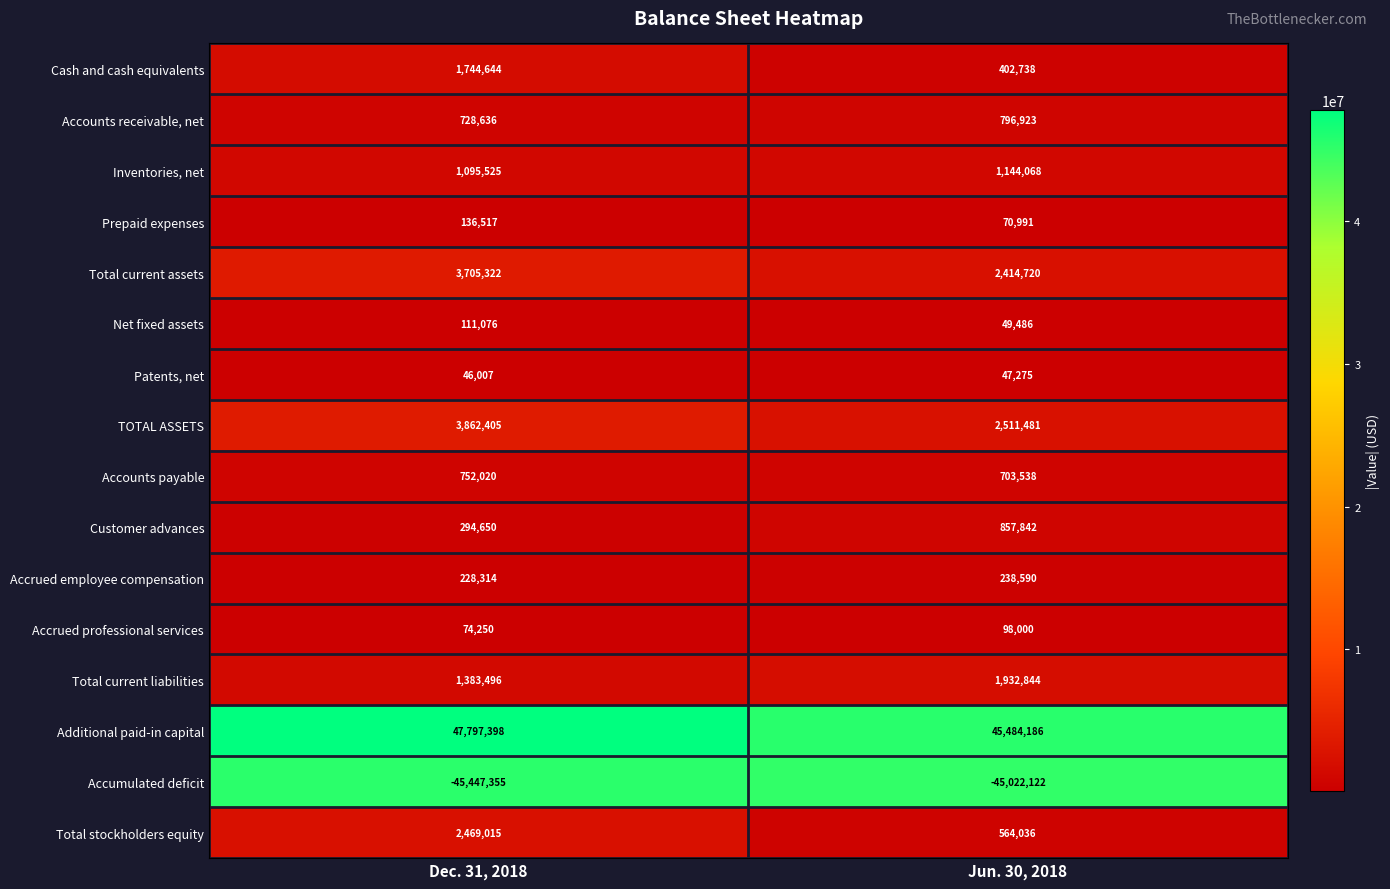

The value of Accounts receivable, net at Dec. 31, 2018 is 953489. True or false?

False